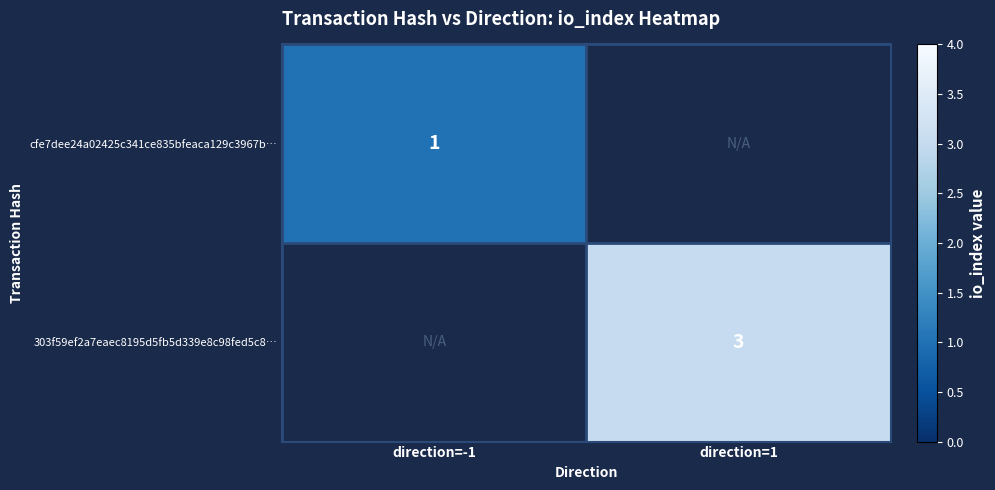

The cfe7dee24a02425c341ce835bfeaca129c3967b… series shows 1 at direction=-1. True or false?

True